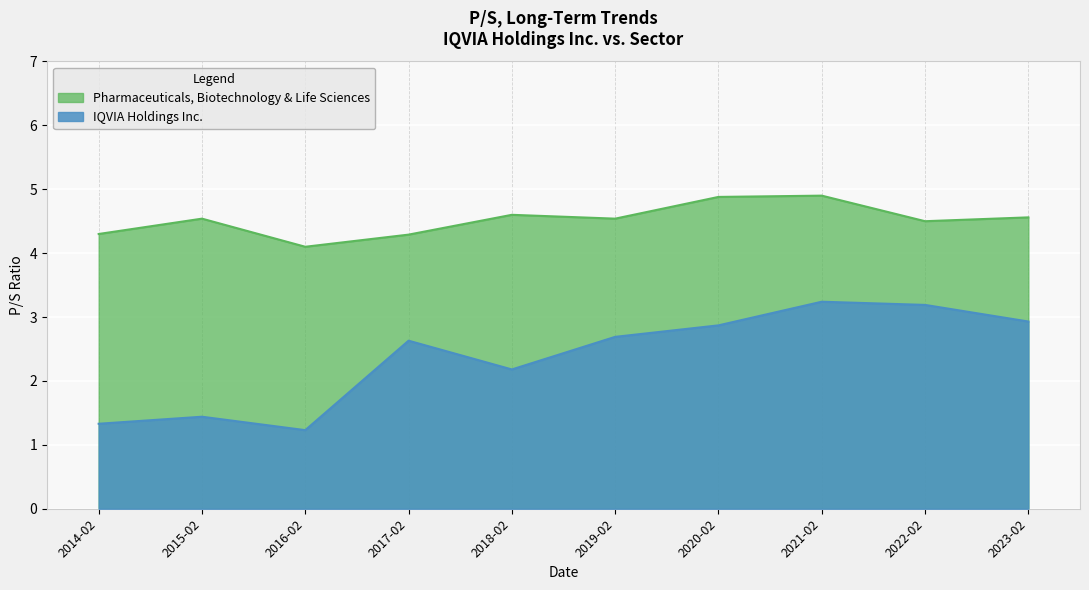

Is the value of IQVIA Holdings Inc. at 2015-02 greater than the value of Pharmaceuticals, Biotechnology & Life Sciences at 2016-02?

No